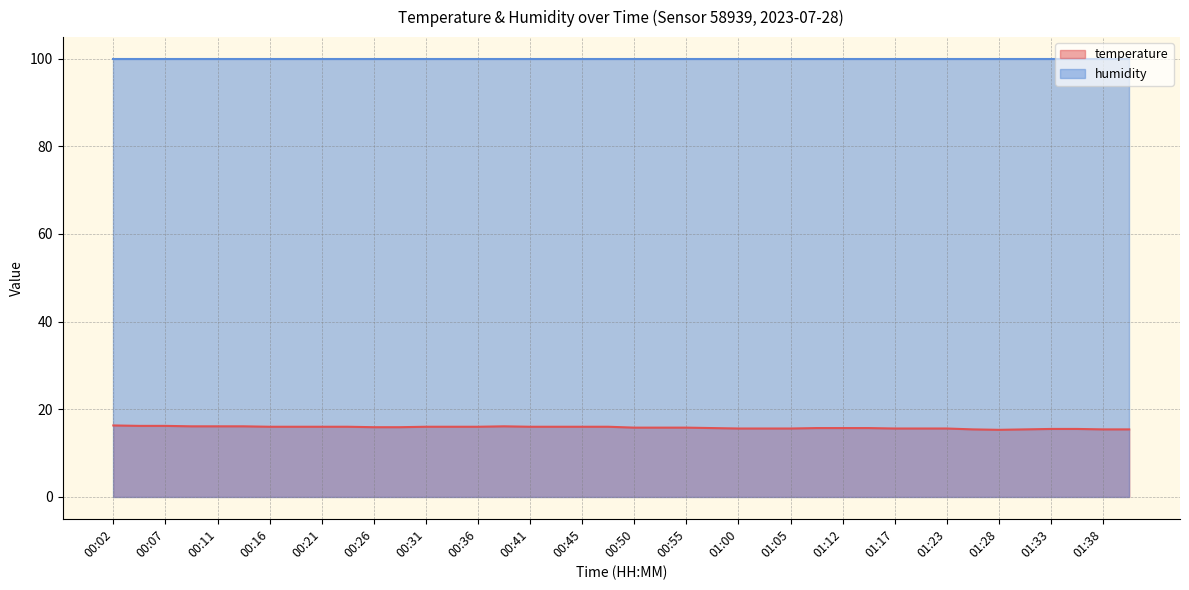

What is the change in value from 00:16 to 01:30?

-0.6